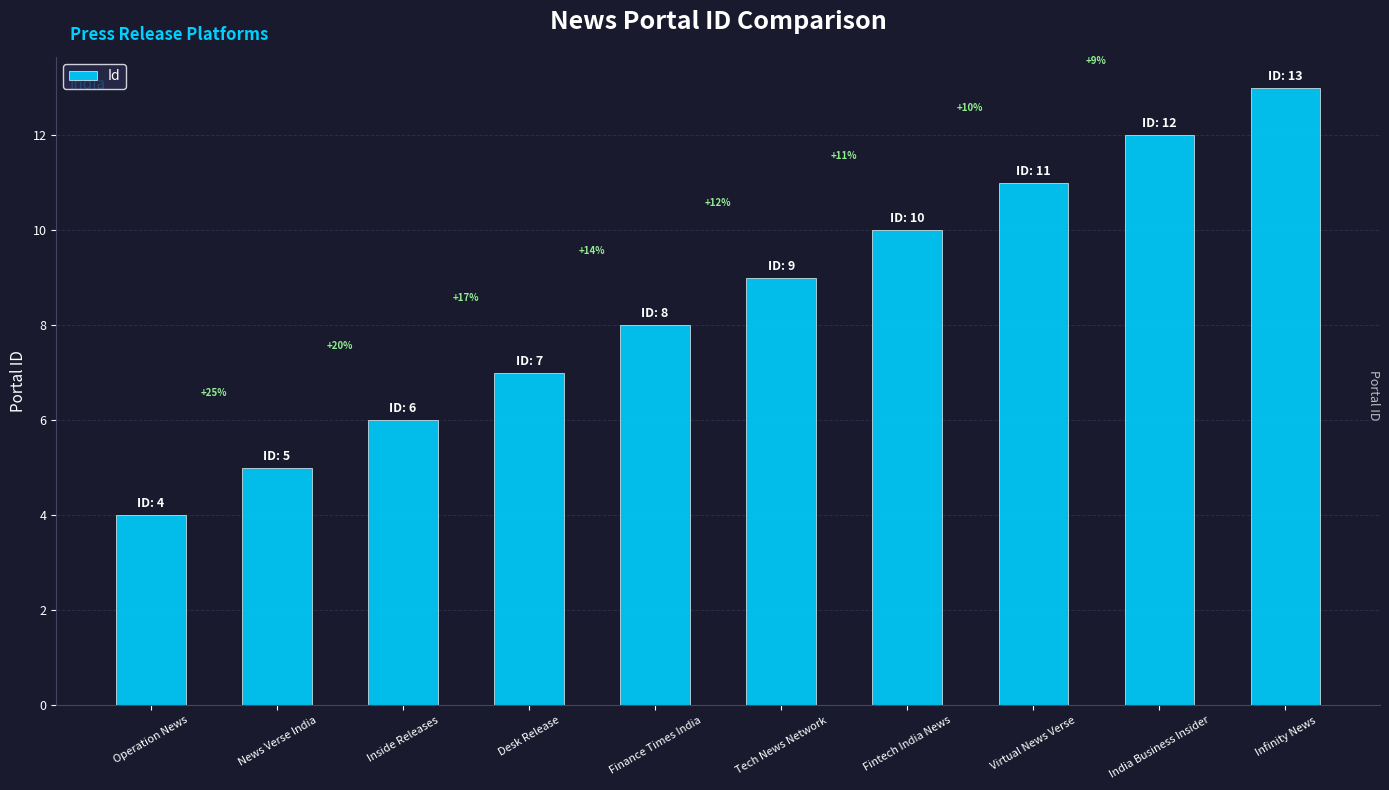

The value at India Business Insider is 17. True or false?

False